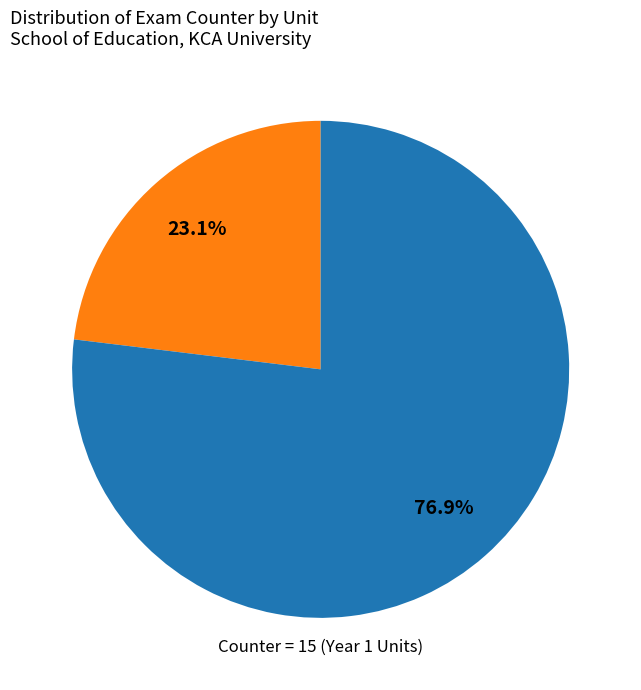

Is there any slice that represents more than half of the pie?

Yes